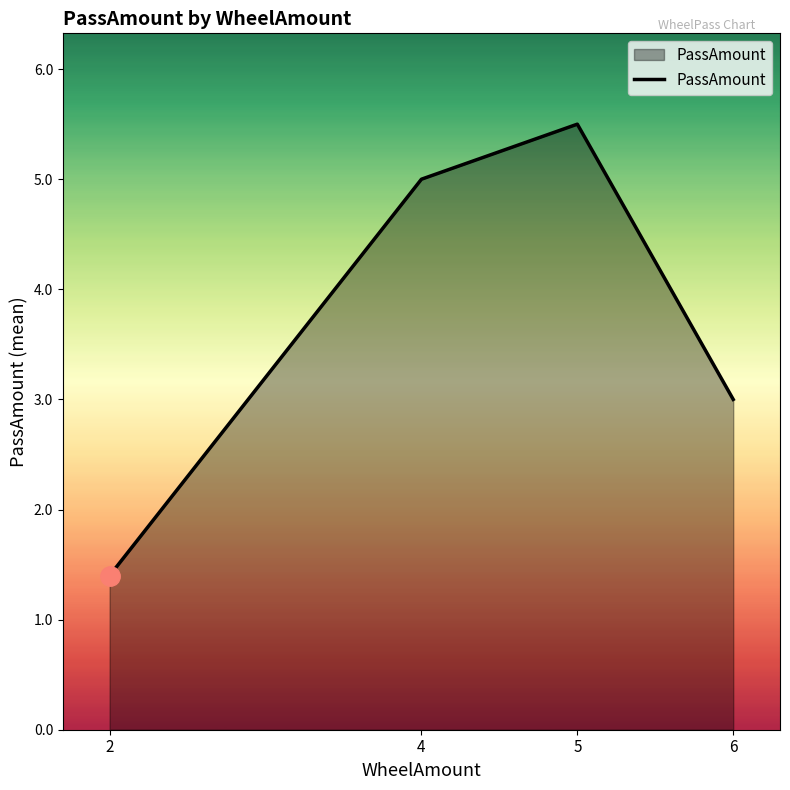

Reading right to left, what are all the values shown in this chart?

3.0	5.5	5.0	1.4